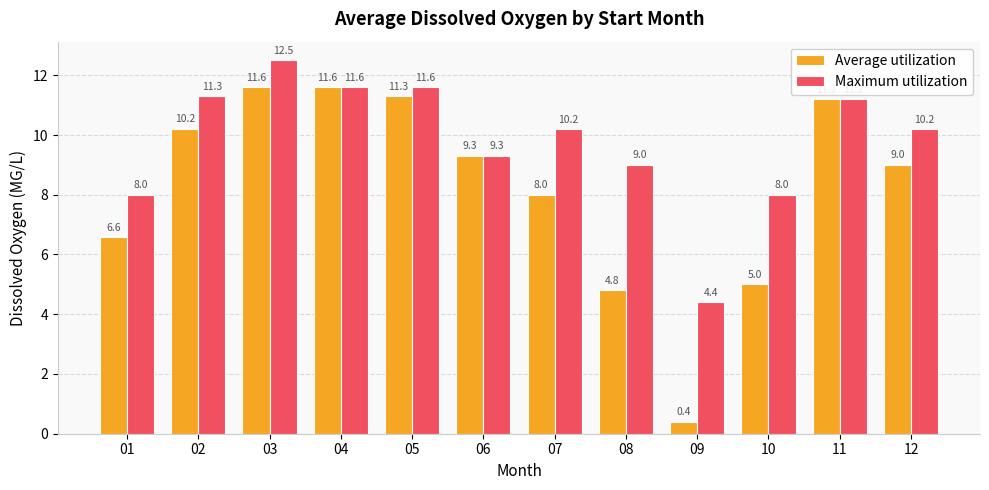

Between 03 and 06, which series saw the biggest shift?

Maximum utilization